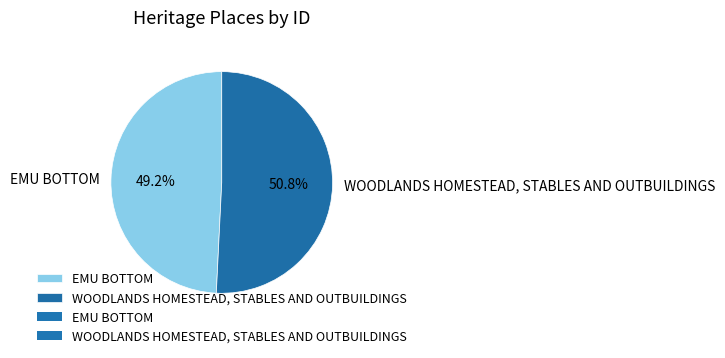

Is it true that WOODLANDS HOMESTEAD, STABLES AND OUTBUILDINGS is 51% of the pie?

True